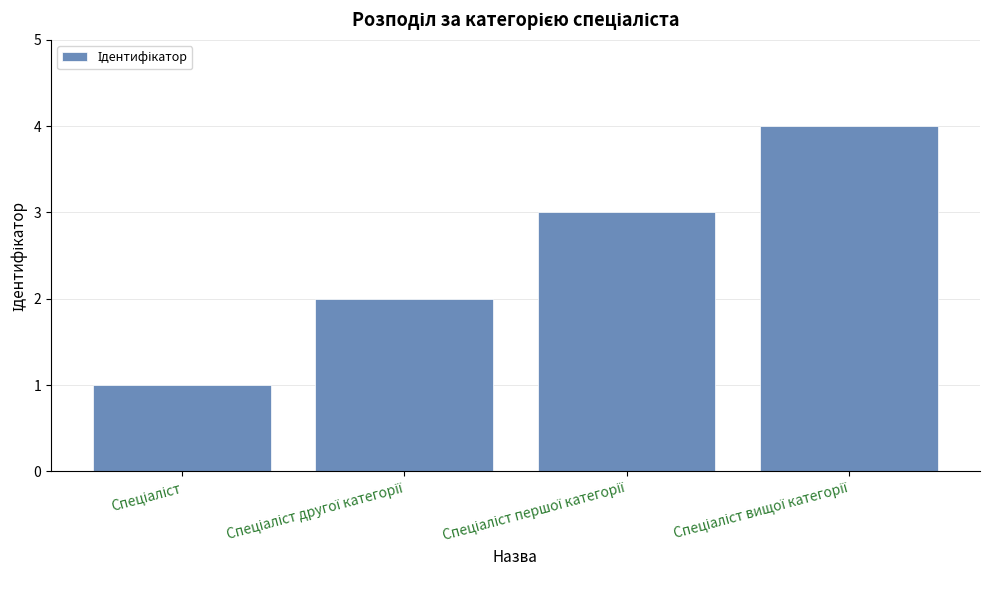

What is the greatest value displayed?

4